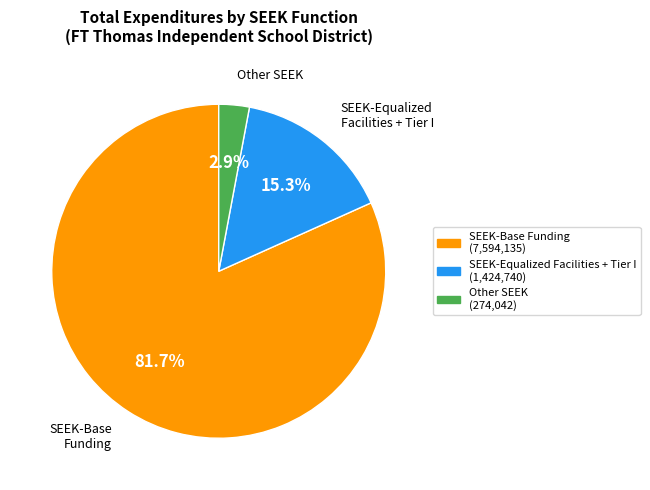

Count the number of slices in the pie.

3